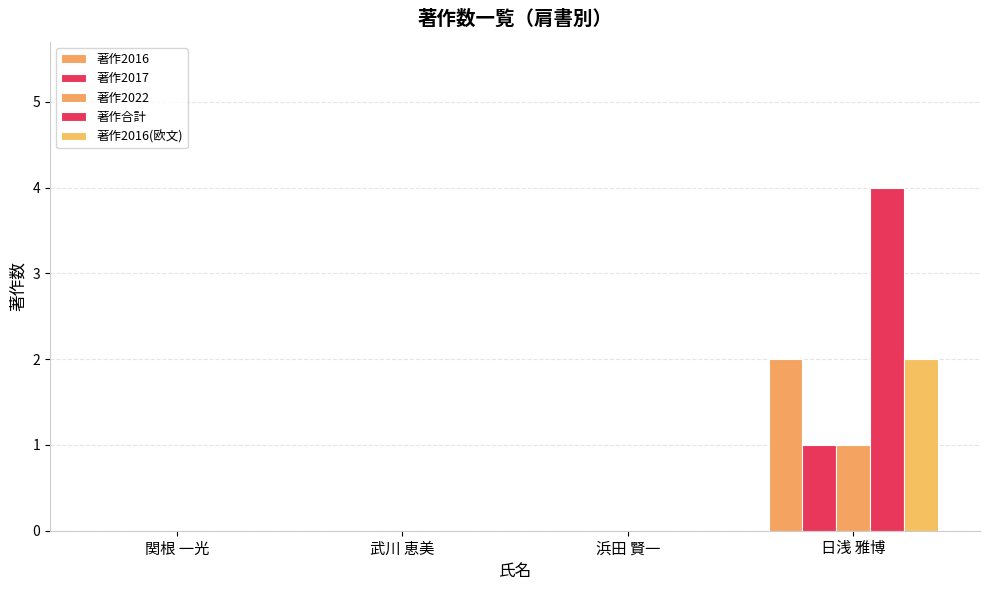

How many distinct data groups are displayed?

5